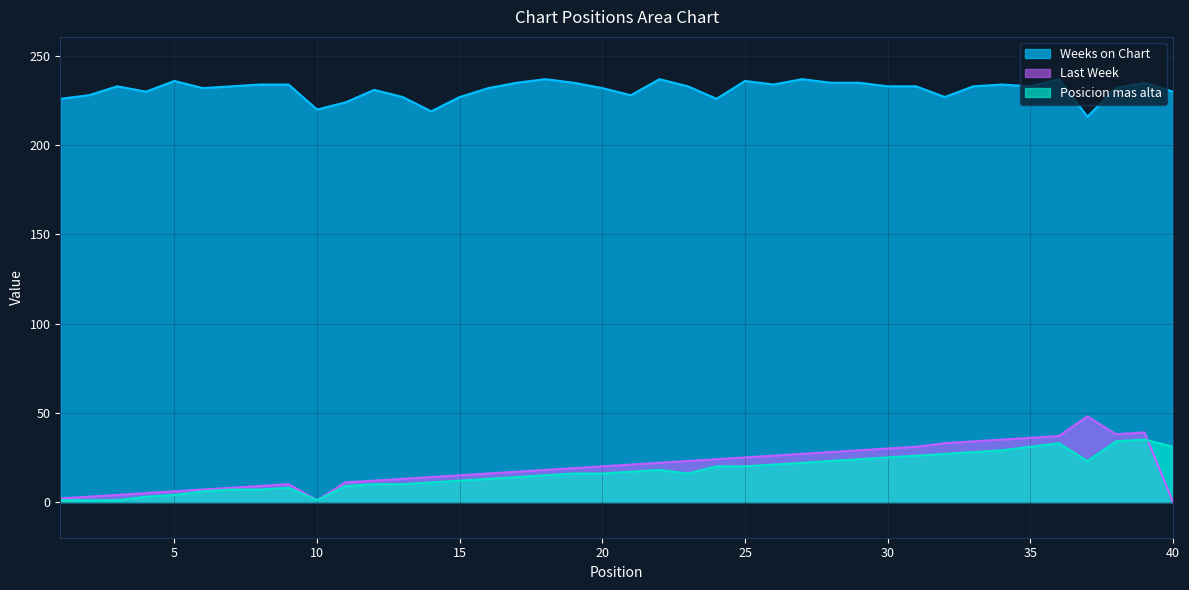

How many intersections are there between Posicion mas alta and Last Week?

1